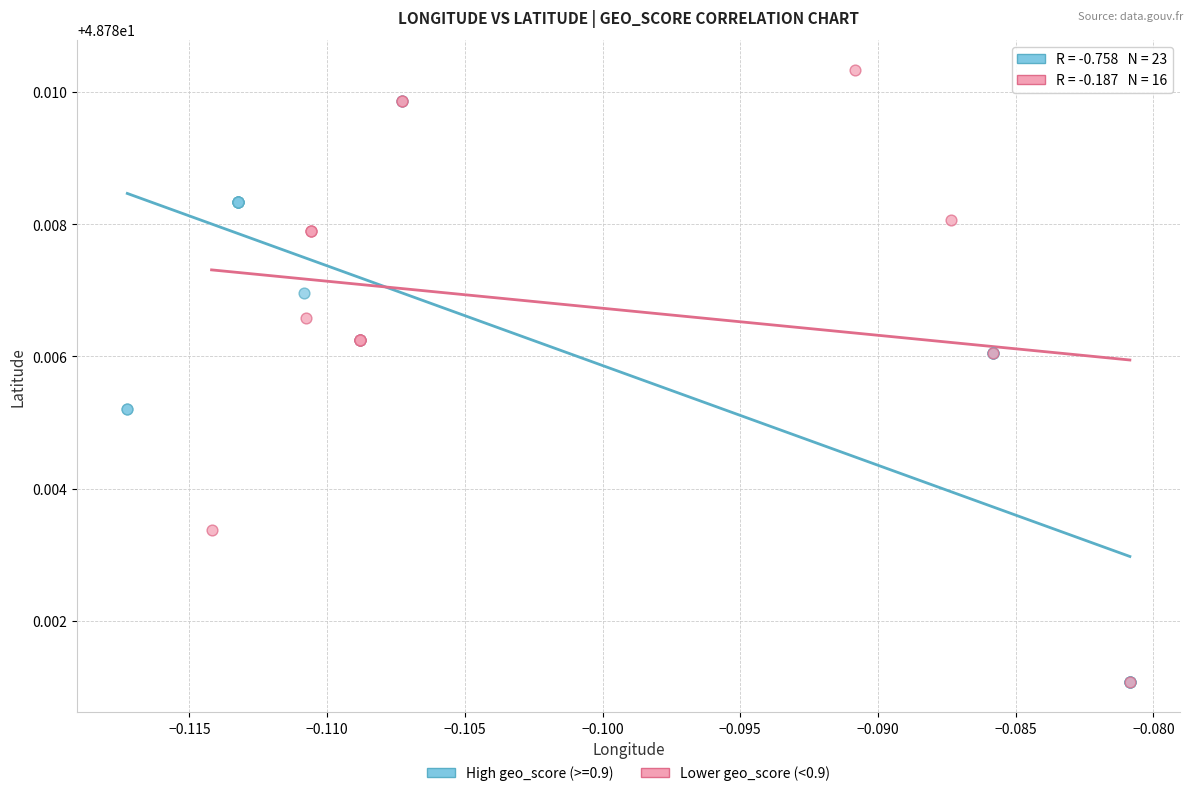

Which series contains the highest Y value?

Lower geo_score (<0.9)